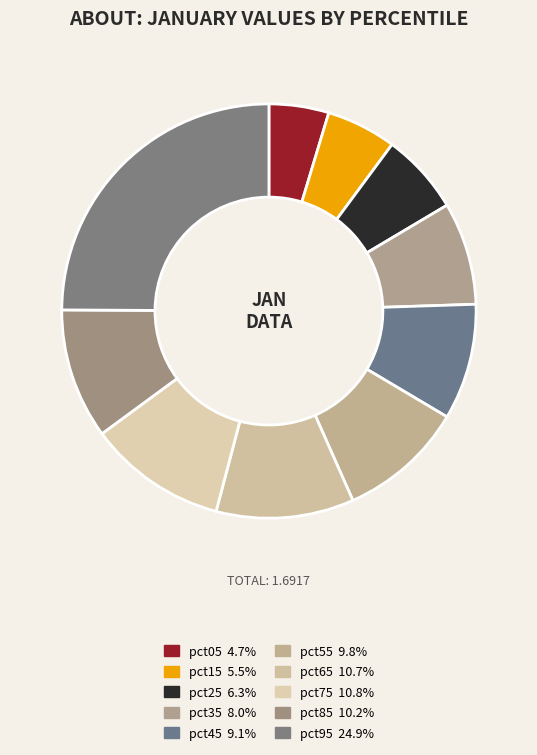

Count the number of slices in the pie.

10